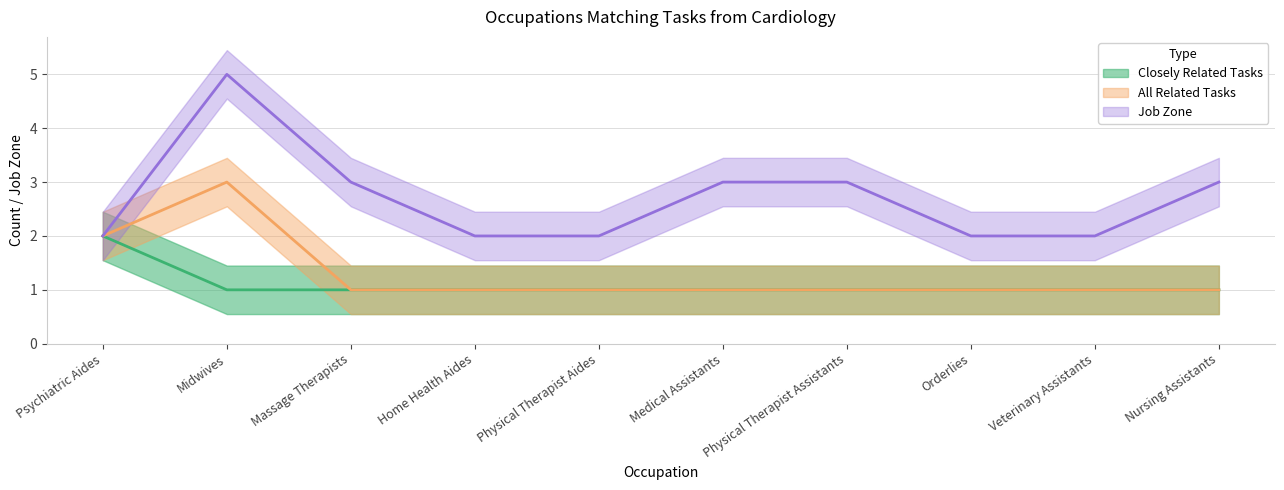

What is the maximum value shown in the chart?

5